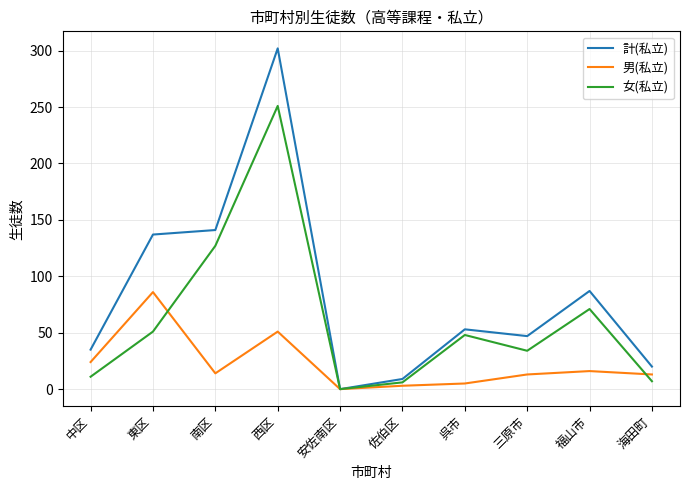

What is the difference between the highest and lowest values at 西区?

251